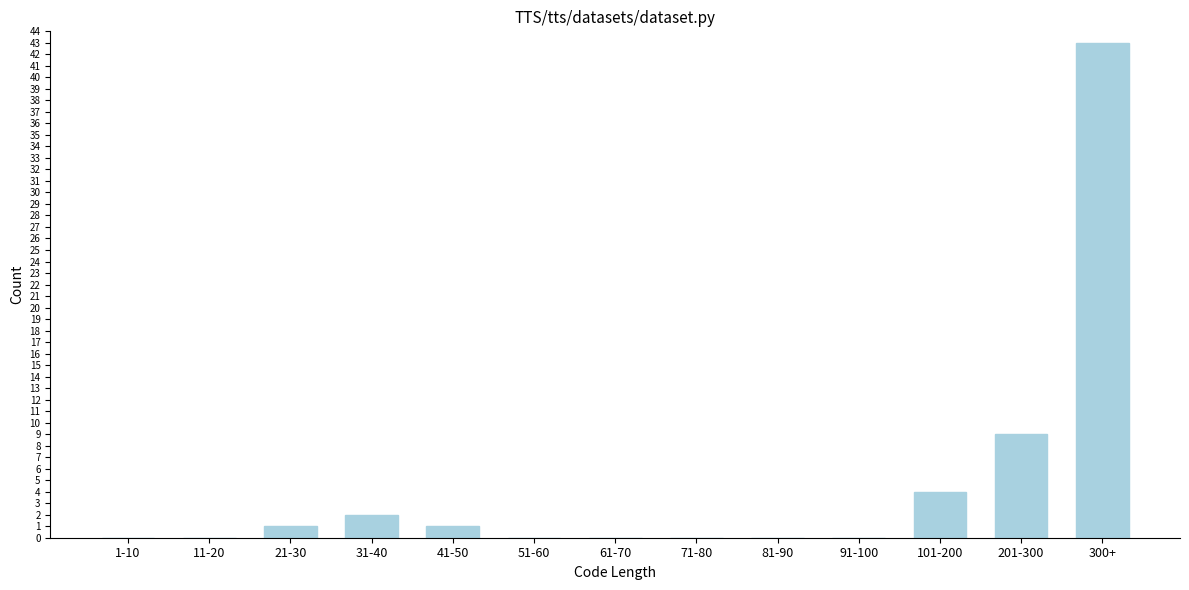

Reading left to right, transcribe all the data shown in this chart.

1-10=0	11-20=0	21-30=1	31-40=2	41-50=1	51-60=0	61-70=0	71-80=0	81-90=0	91-100=0	101-200=4	201-300=9	300+=43